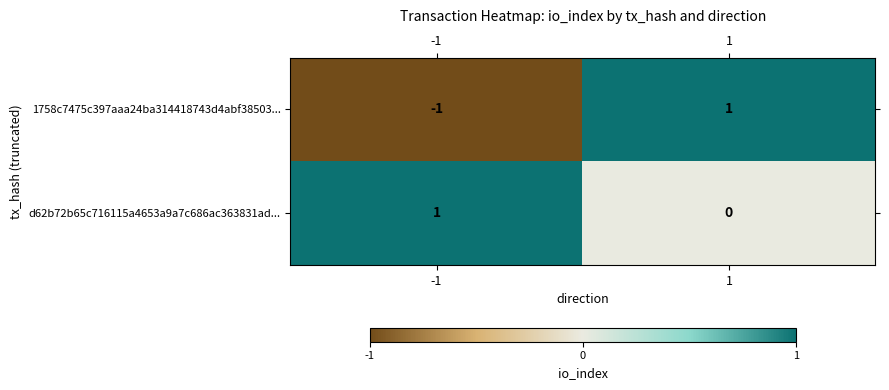

Rank the series by their average value, from highest to lowest.

d62b72b65c716115a4653a9a7c686ac363831ad..., 1758c7475c397aaa24ba314418743d4abf38503...